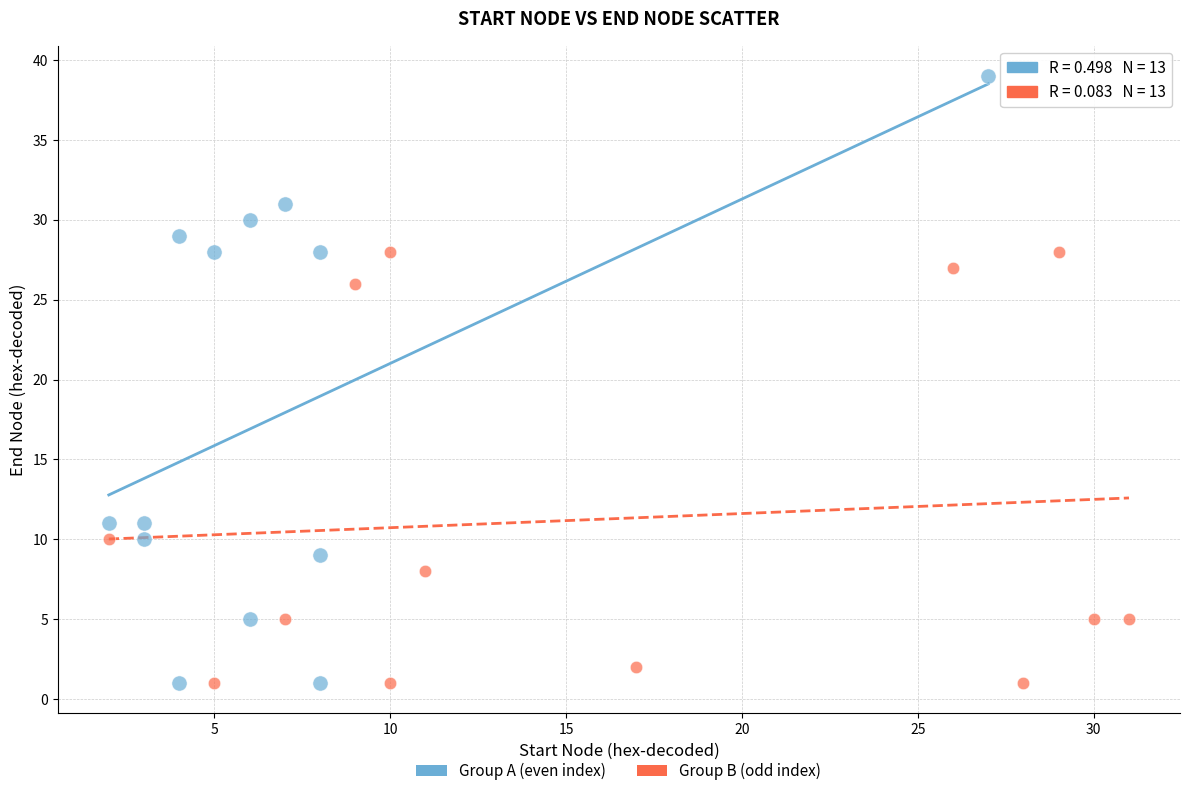

Which series contains the highest Y value?

Group A (even index)